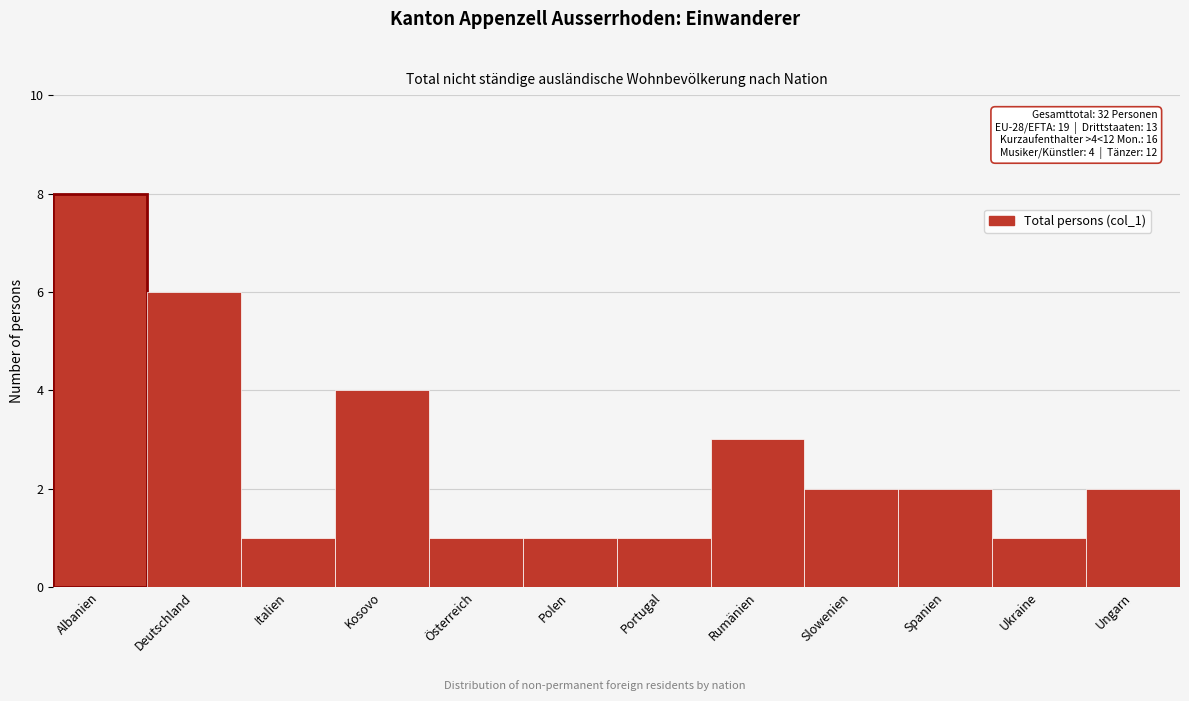

Reading left to right, what are all the values shown in this chart?

8	6	1	4	1	1	1	3	2	2	1	2